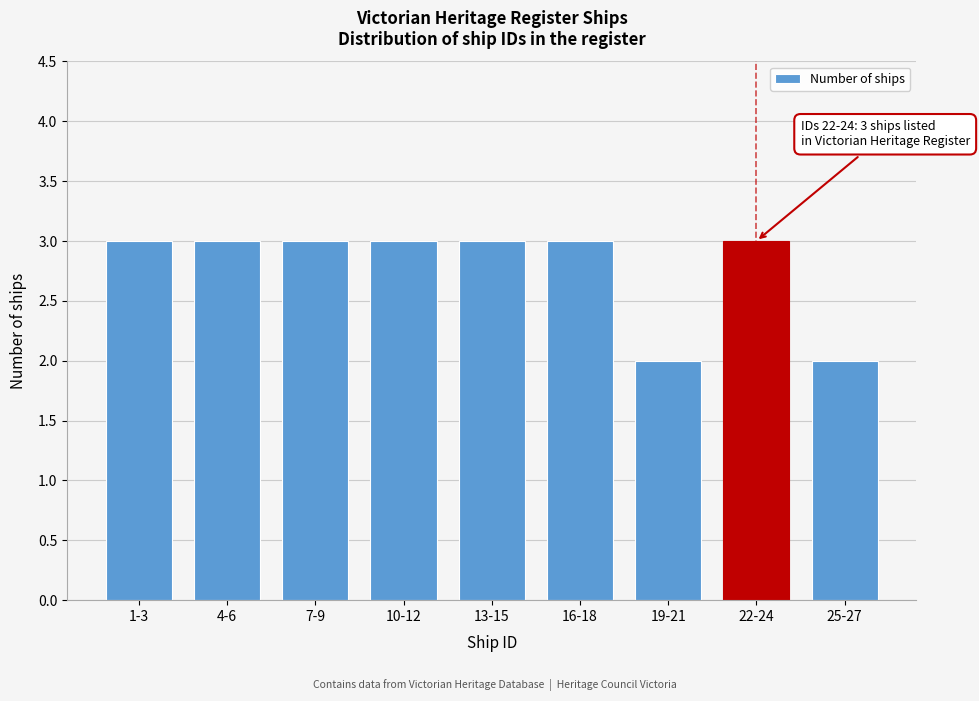

Reading left to right, list all the values displayed in this chart.

1-3=3	4-6=3	7-9=3	10-12=3	13-15=3	16-18=3	19-21=2	22-24=3	25-27=2